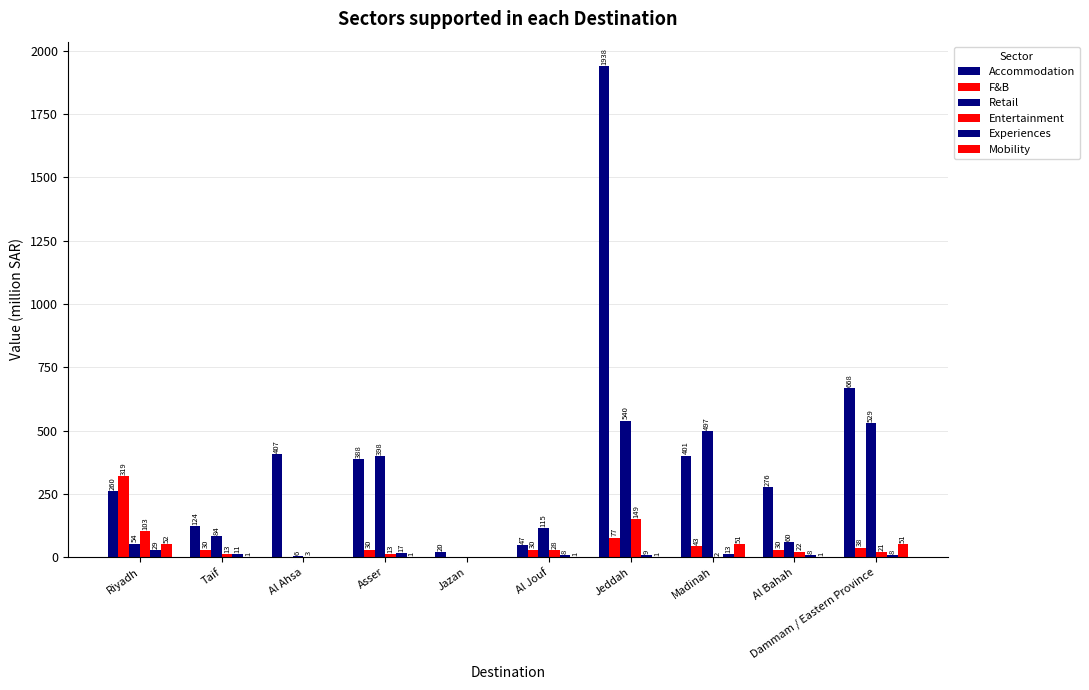

The Experiences series shows 13.1 at Madinah. True or false?

True